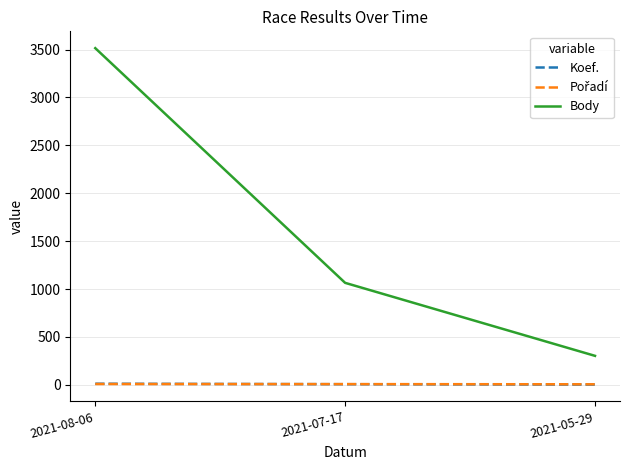

At which label is Body closest to 1909?

2021-07-17